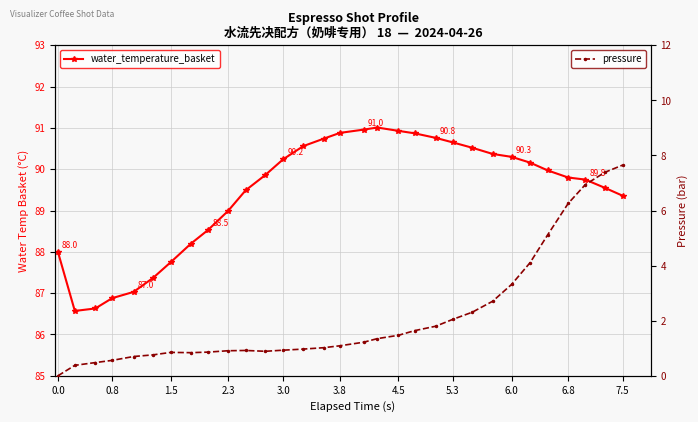

What is the value of the pressure point at the 15th from the left?

1.0